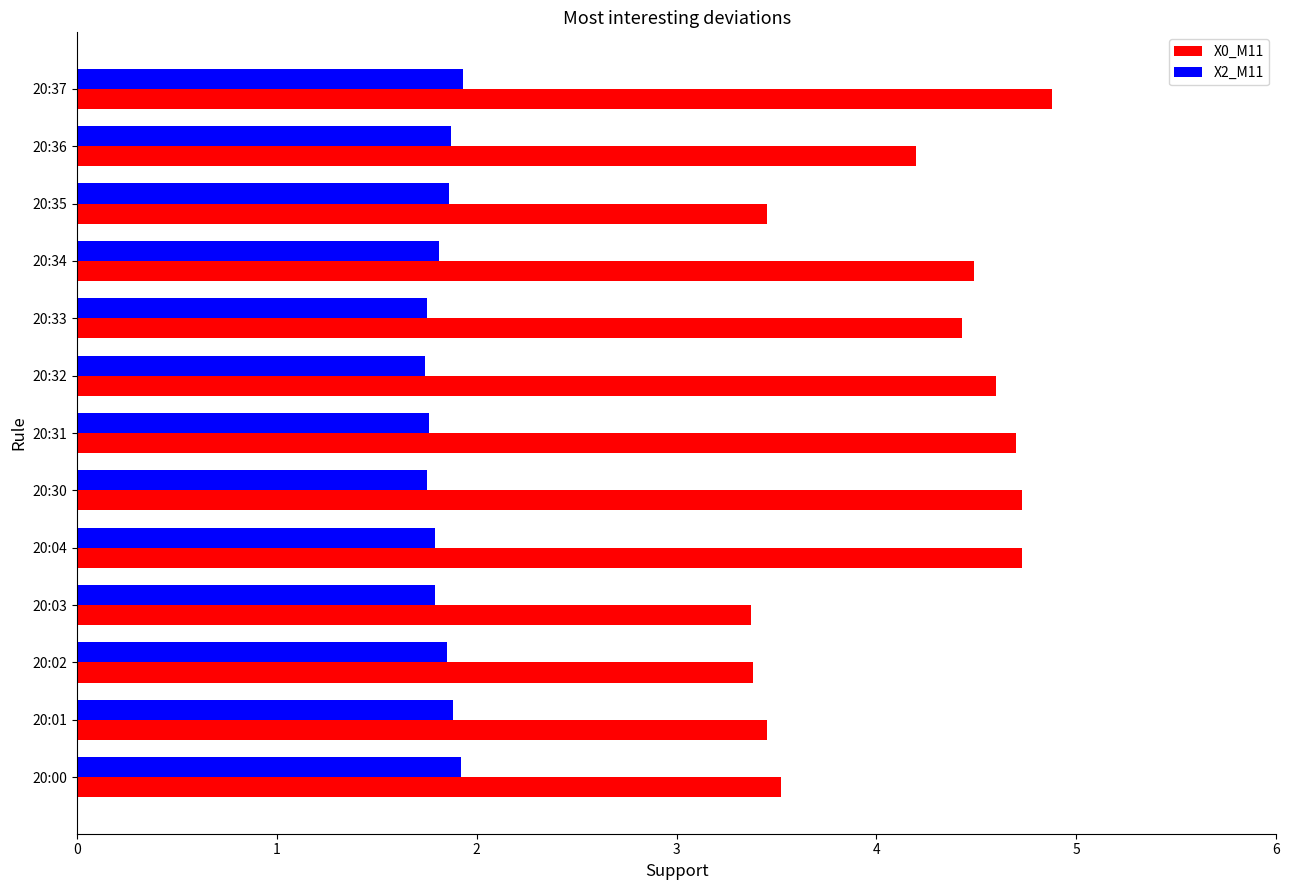

At which label is X0_M11 closest to 4?

20:36